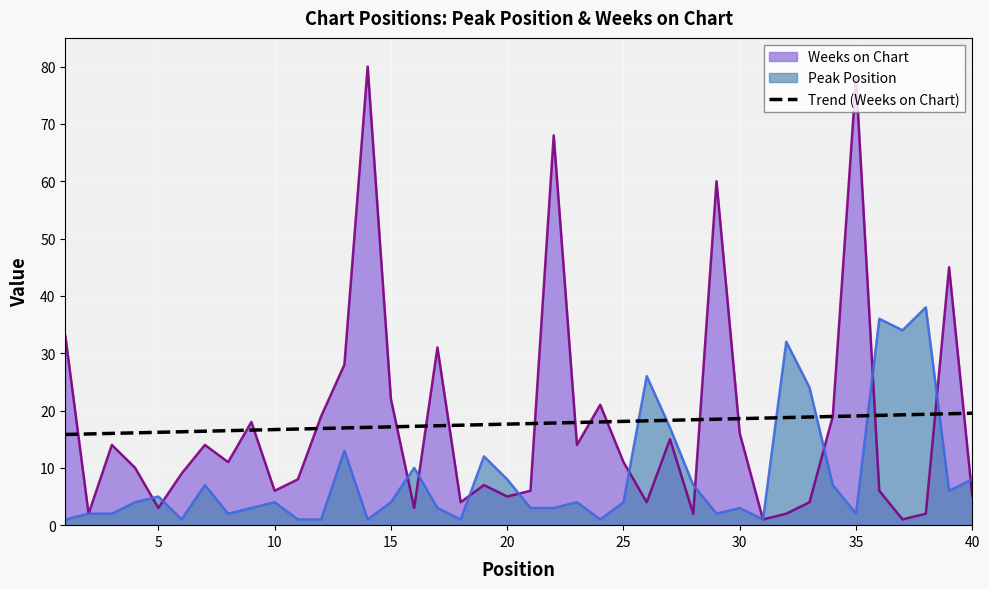

What is the difference between the maximum and minimum values?

3.7